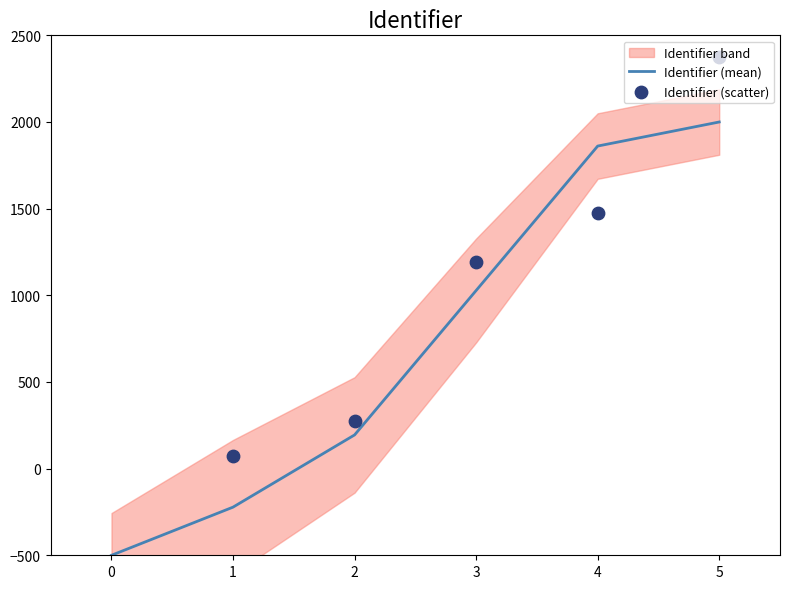

At how many categories does at least one series exceed -411?

5